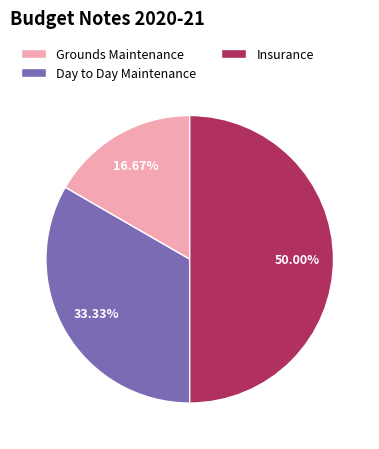

To the nearest percent, what percentage of the pie is Insurance?

50%